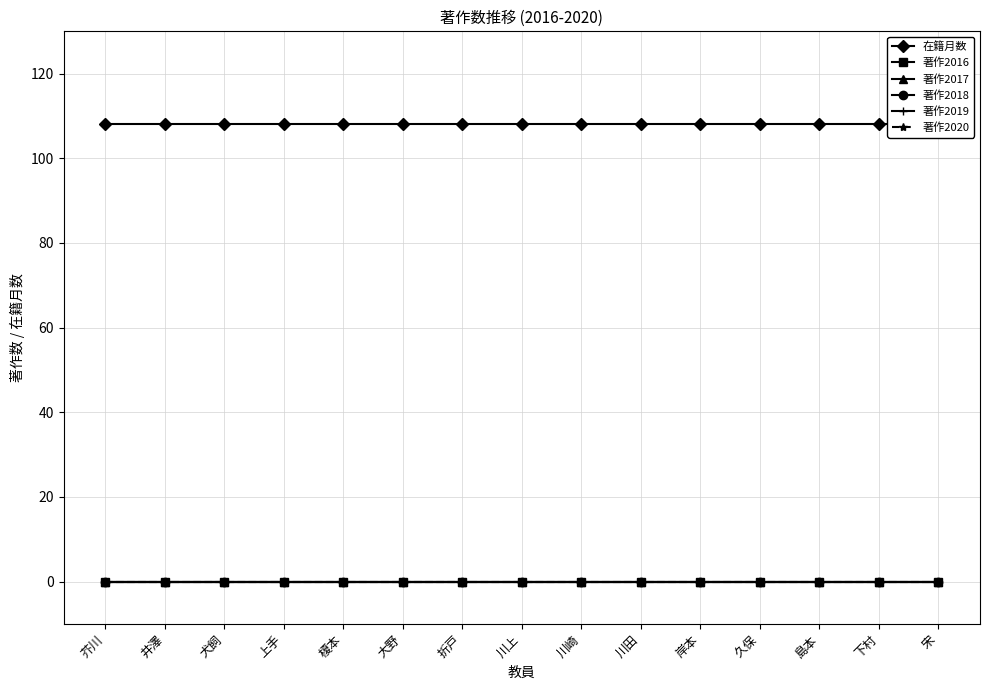

True or false: 著作2017 and 在籍月数 cross at least once.

False